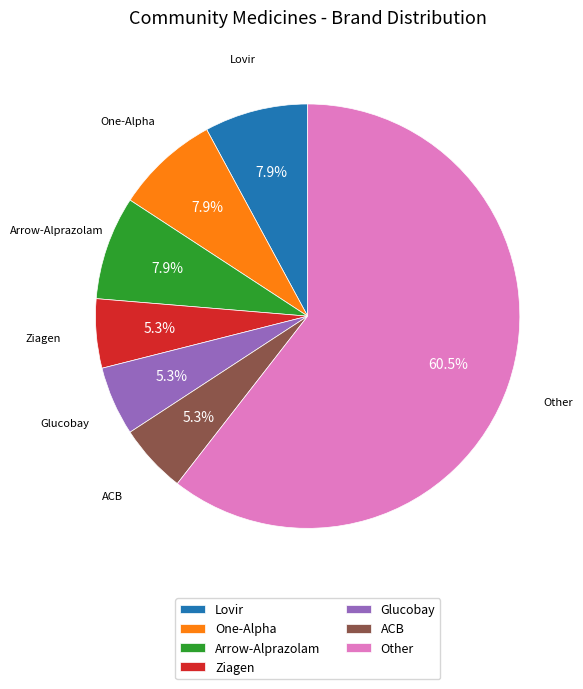

Which category accounts for the majority?

Other